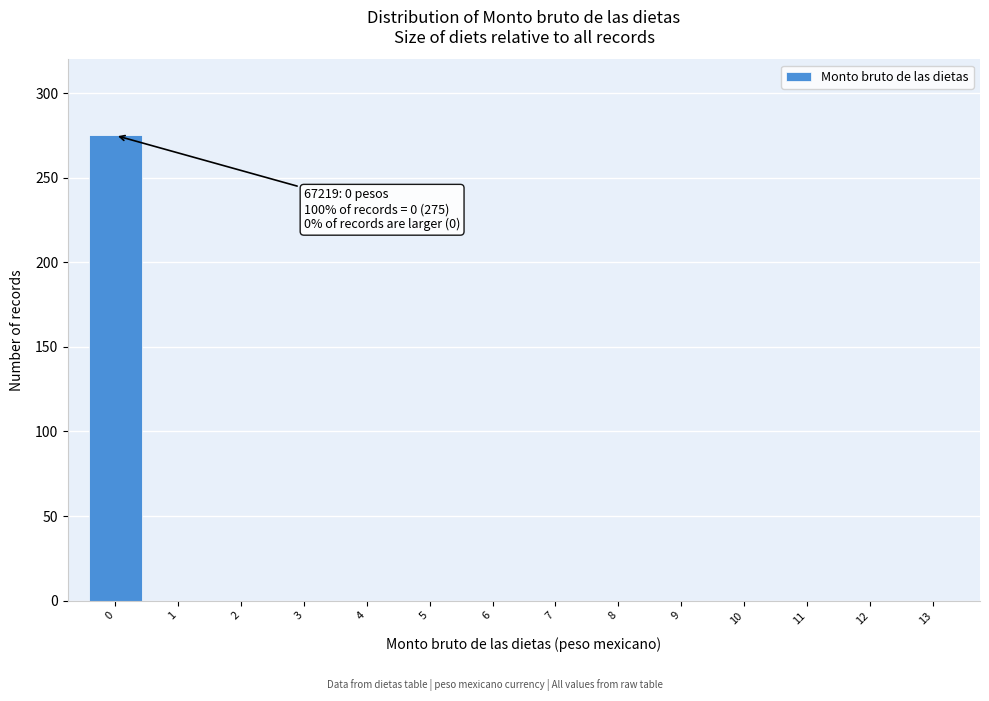

Reading left to right, transcribe all the data shown in this chart.

0=275	1=0	2=0	3=0	4=0	5=0	6=0	7=0	8=0	9=0	10=0	11=0	12=0	13=0